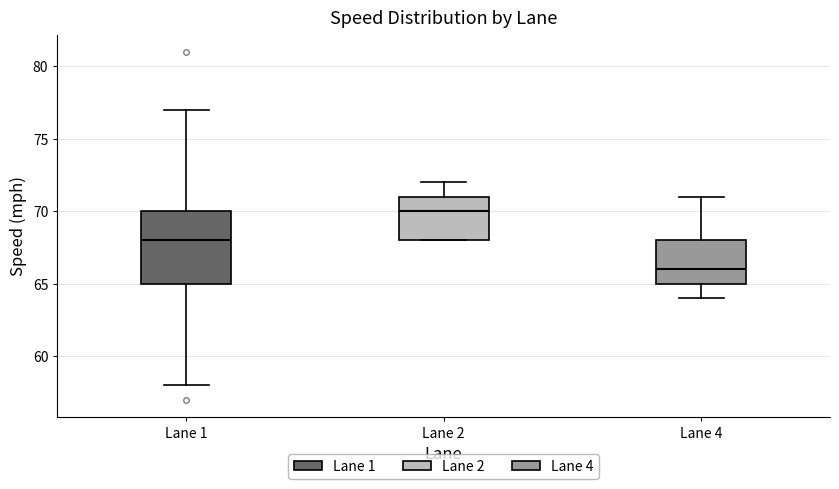

Reading left to right, read every box against the y-axis: the position of its median line, the range the box covers, and the ends of its whiskers. The values are not printed on the chart, so give them approximately, as read against the axis.

Lane 1: median 68, box 65 to 70, whiskers 58 to 77
Lane 2: median 70, box 68 to 71, whiskers 68 to 72
Lane 4: median 66, box 65 to 68, whiskers 64 to 71